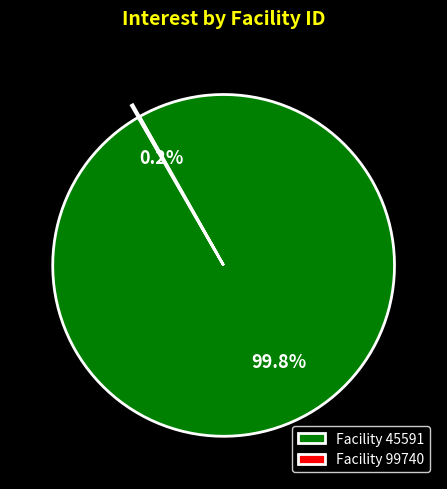

What is the largest slice in the pie chart?

Facility 45591